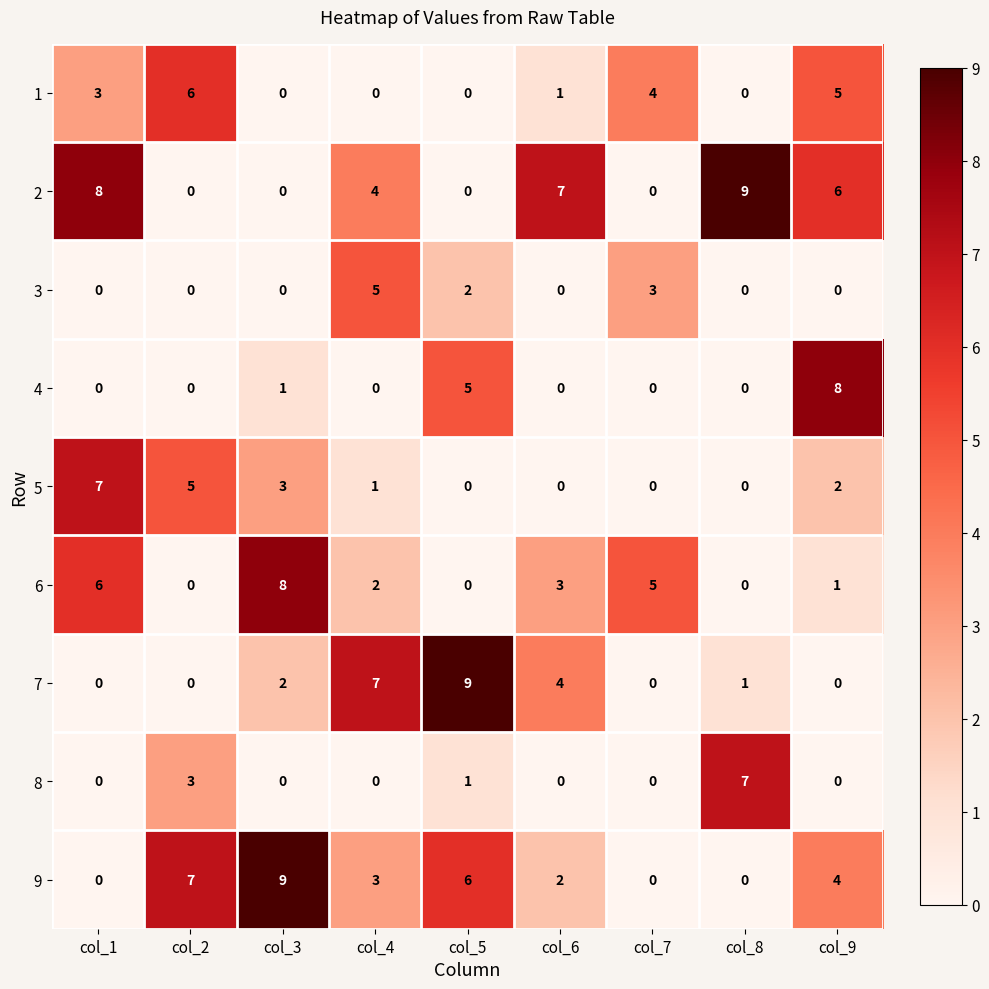

Which series changed the most between col_5 and col_9?

7